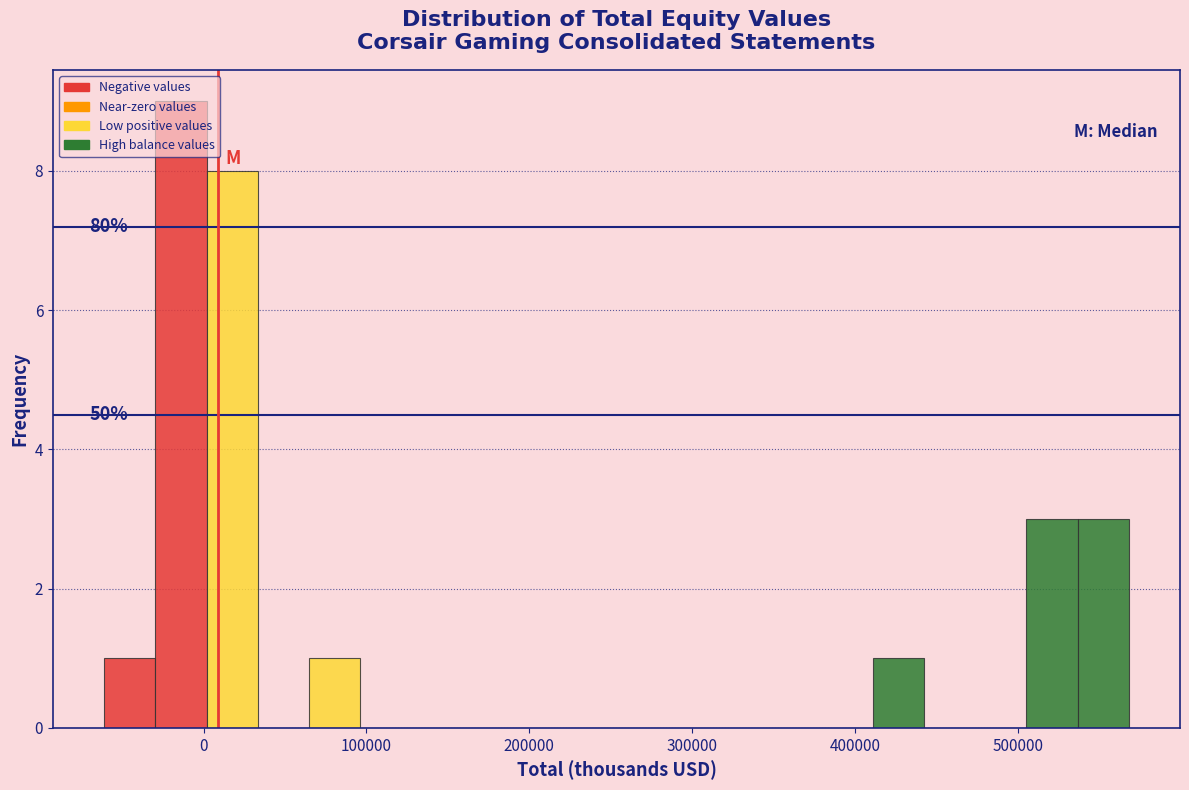

Read against the x-axis, roughly where is the centre of the tallest bar?

-10000